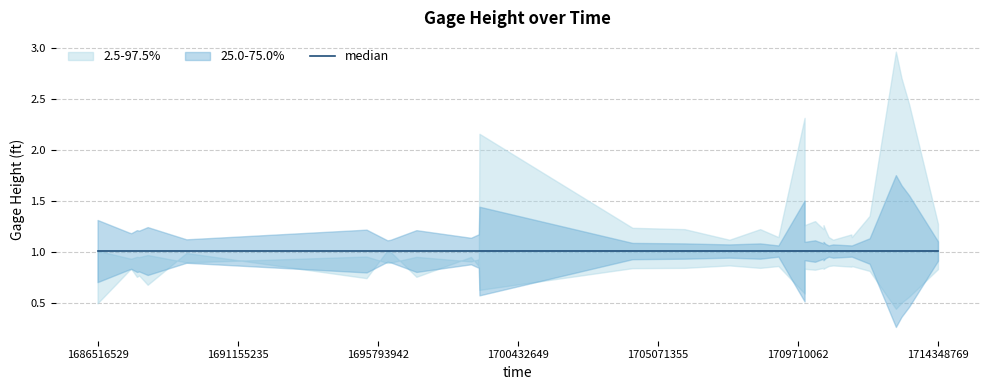

Which category has the highest value across all series?

1712954458.0